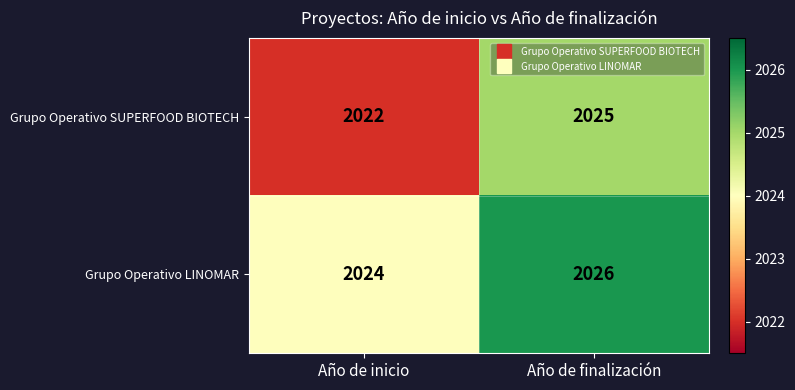

Which label corresponds to the largest value in the chart?

Año de finalización